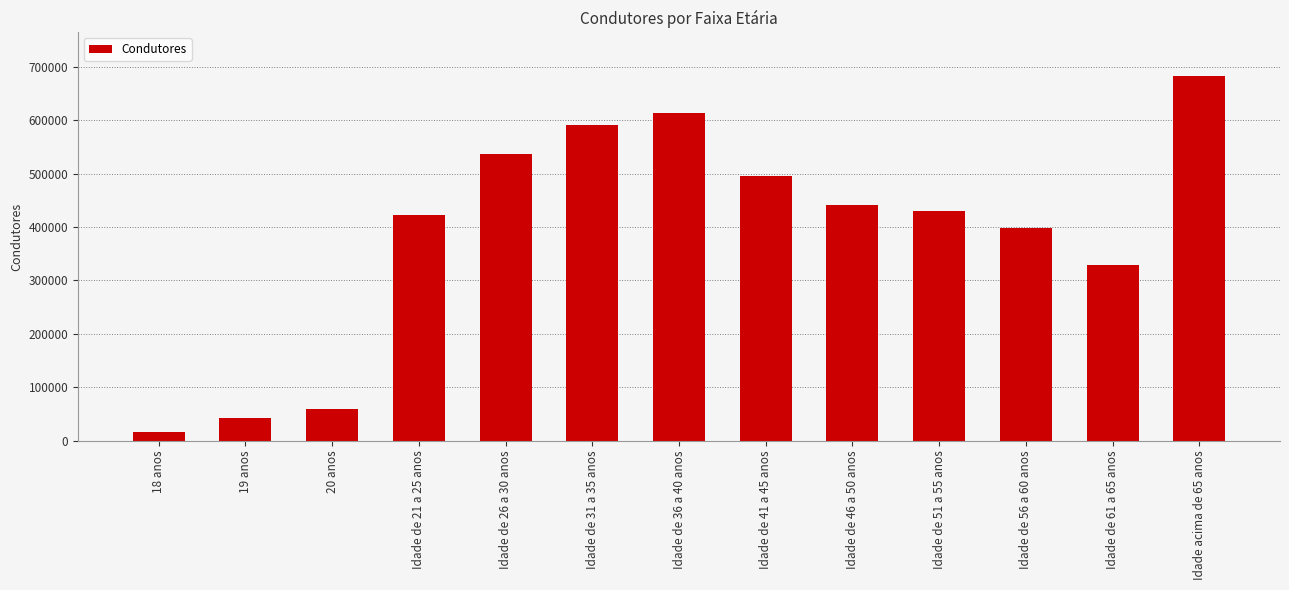

Count the number of data series in this chart.

1